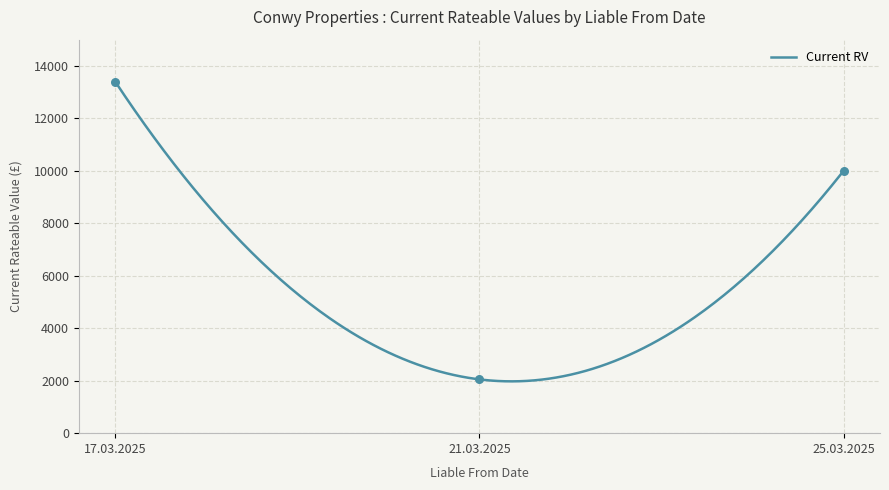

Which has a higher value, 17.03.2025 or 21.03.2025?

17.03.2025